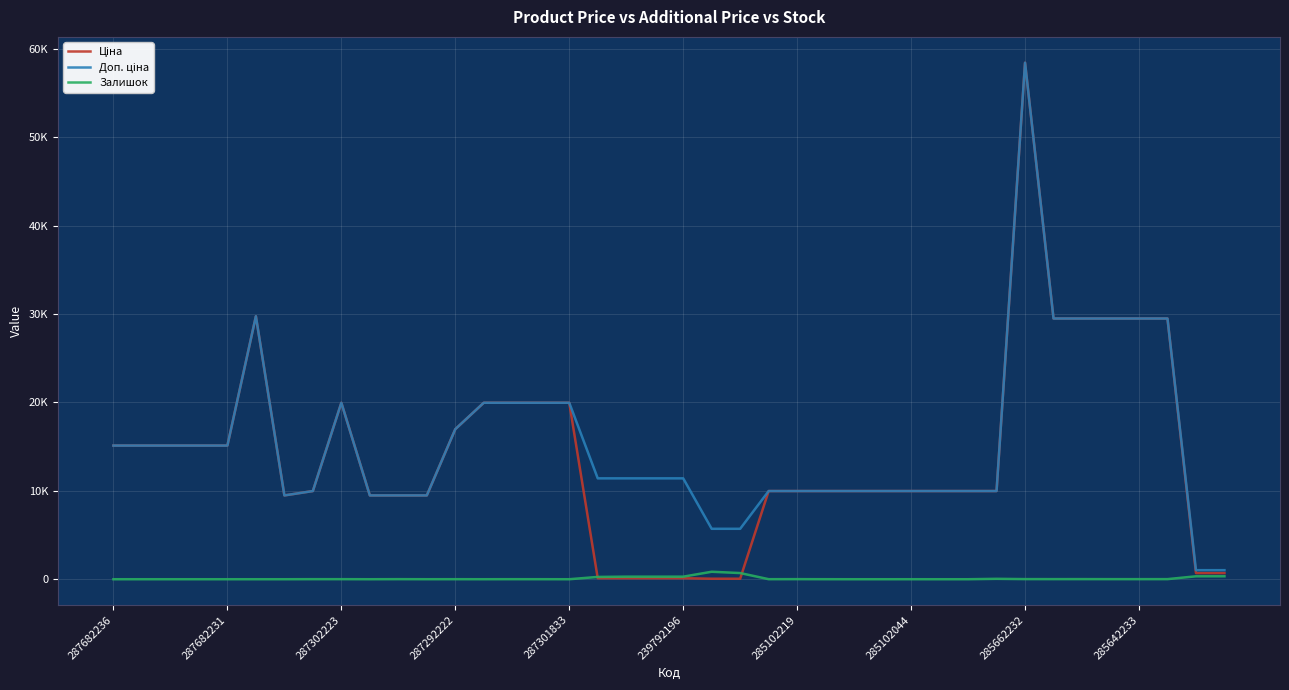

True or false: Доп. ціна and Залишок intersect in this chart.

False